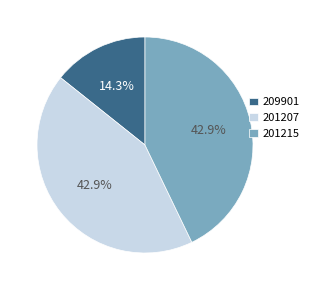

What percentage do 209901 and 201215 together represent?

57.1%